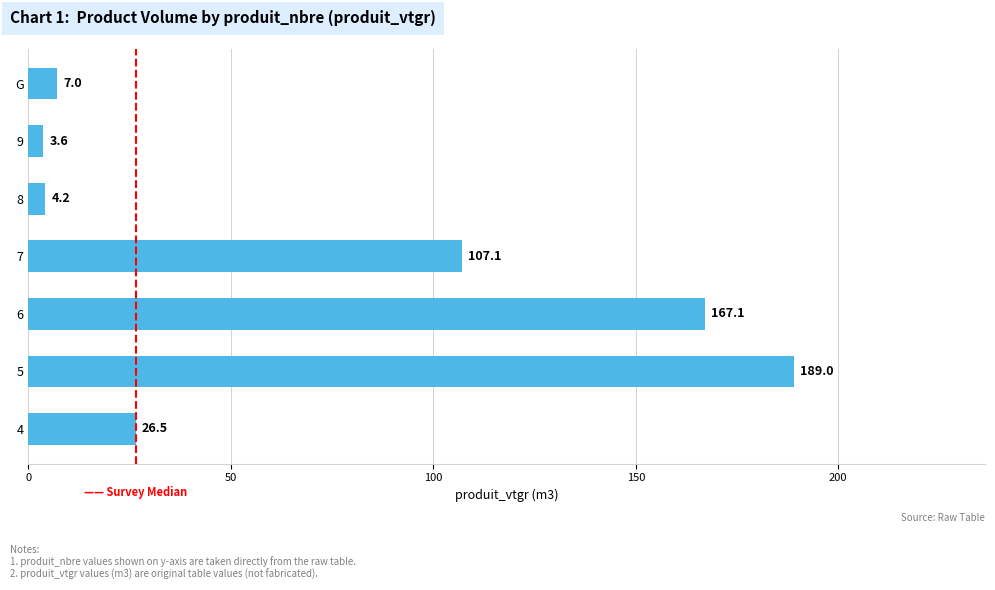

At which label is the value closest to 96?

7